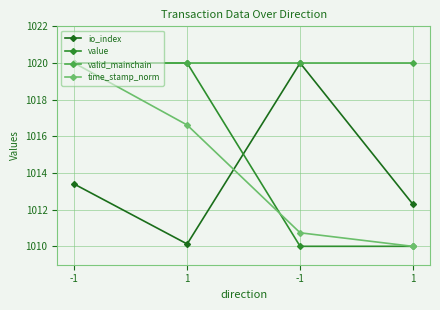

Rank the categories by value value from lowest to highest.

-1, 1, -1, 1